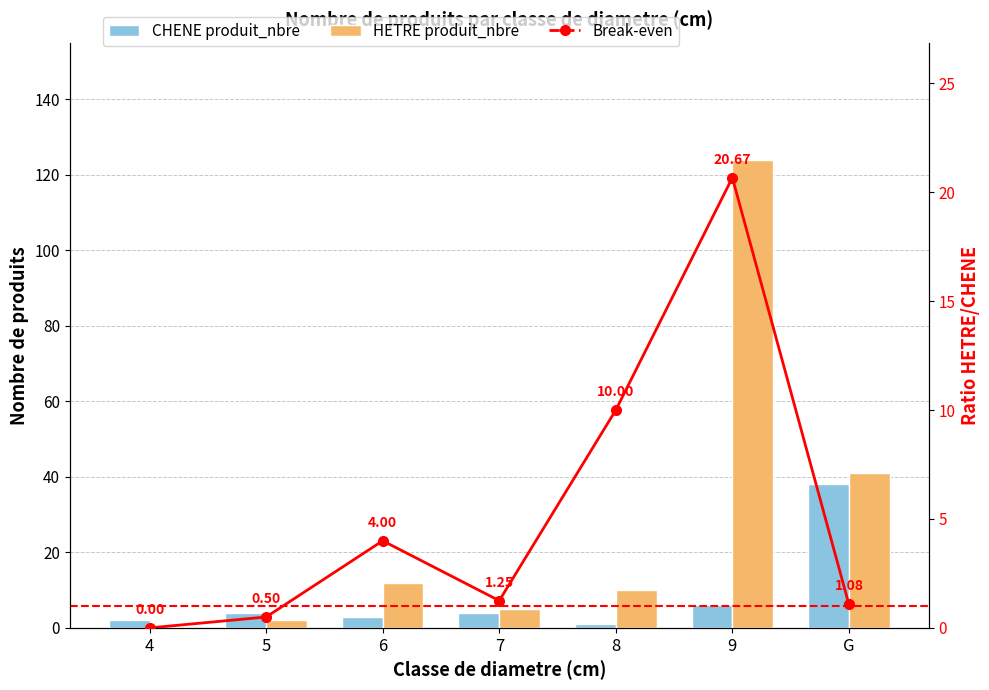

What is the approximate value of Break-even at 5?

0.5